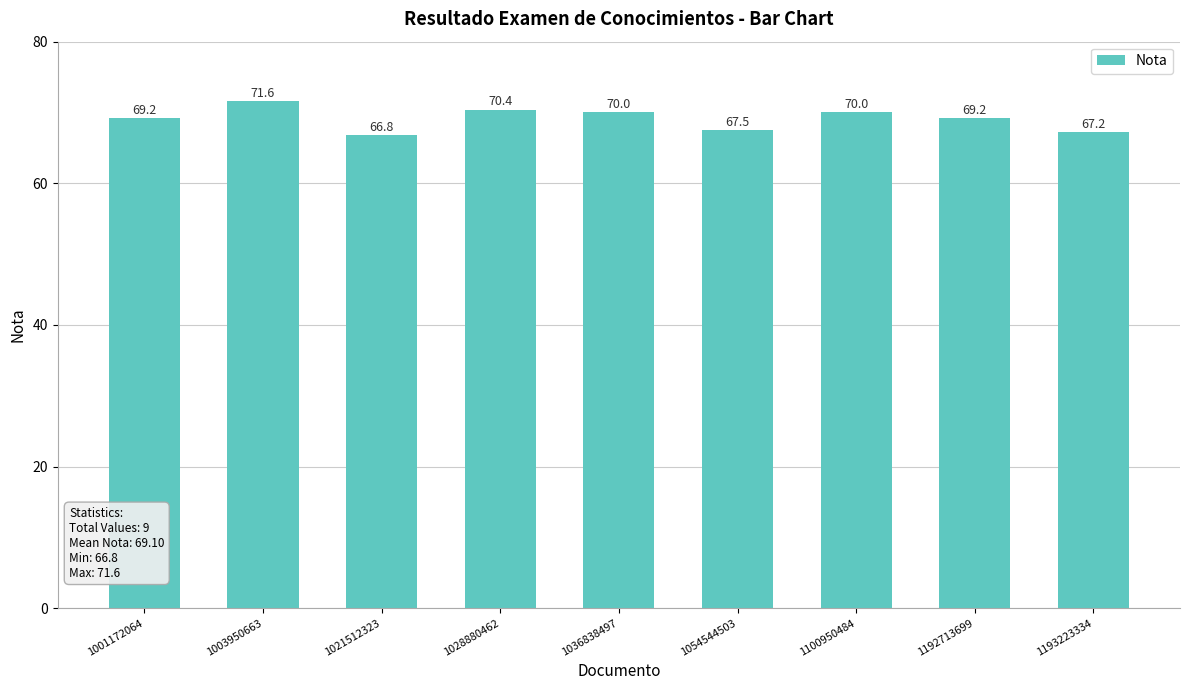

Is it true that the value at 1001172064 is 69.2?

True